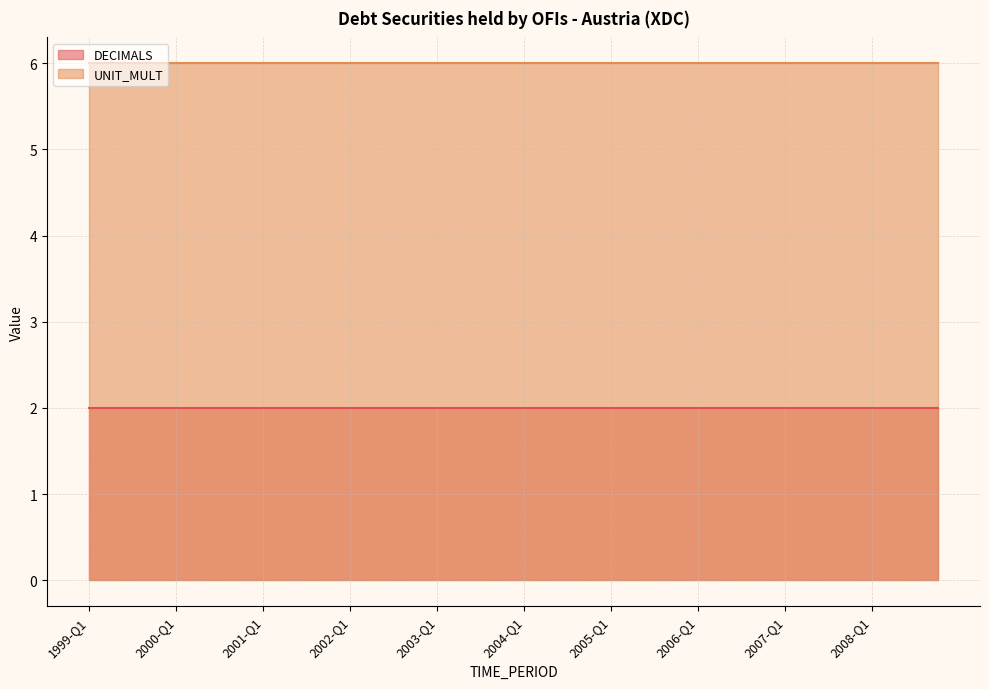

The value of DECIMALS at 1999-Q4 is 1. True or false?

False